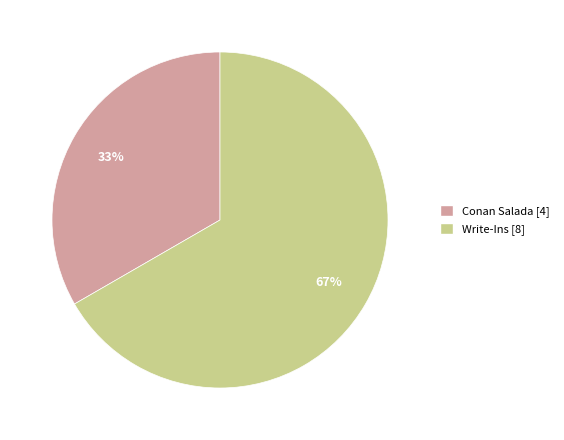

Approximately how many times larger is the value at Conan Salada compared to Write-Ins?

0.5